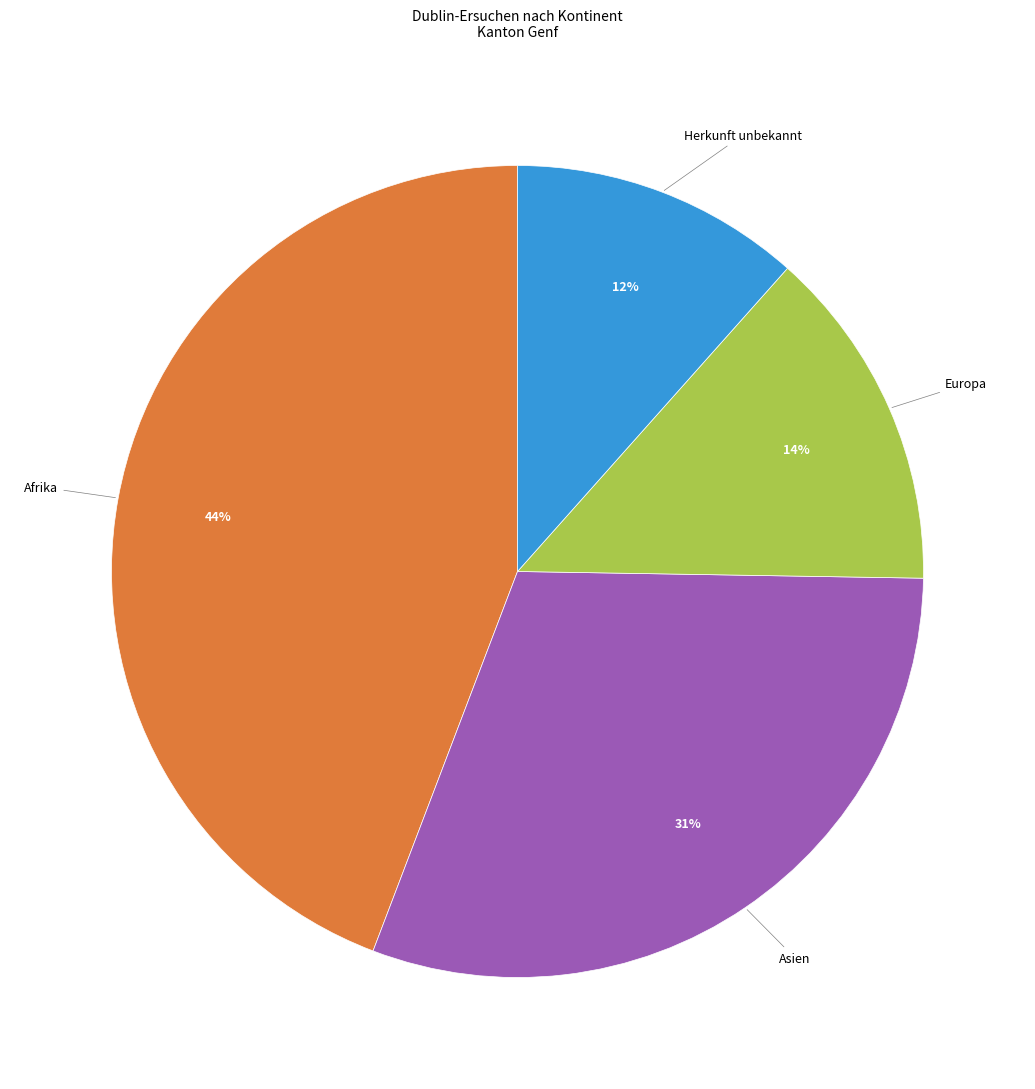

Does any single category account for the majority?

No